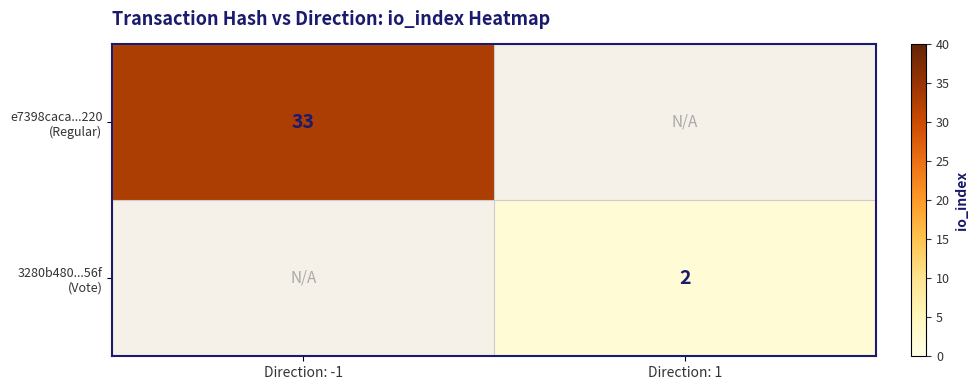

Which has a higher value, Direction: 1 or Direction: -1?

Direction: -1